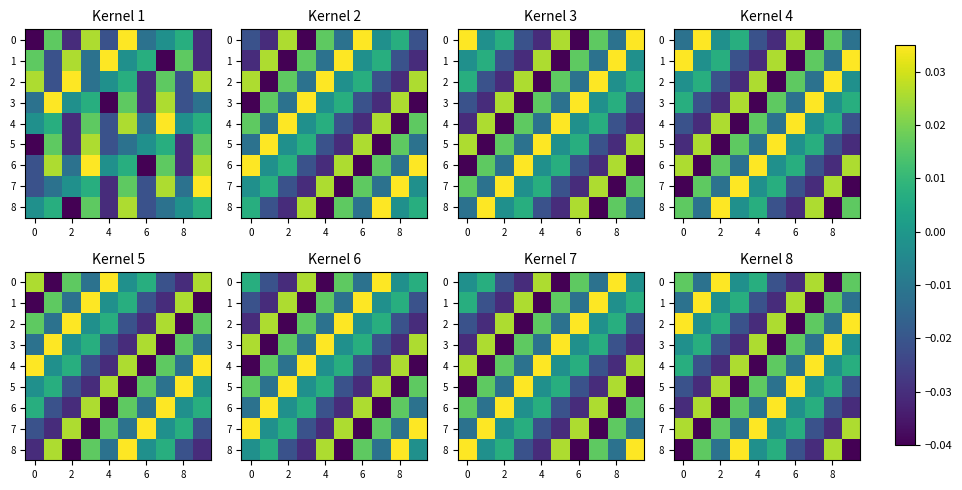

At how many categories does at least one series exceed 0?

10